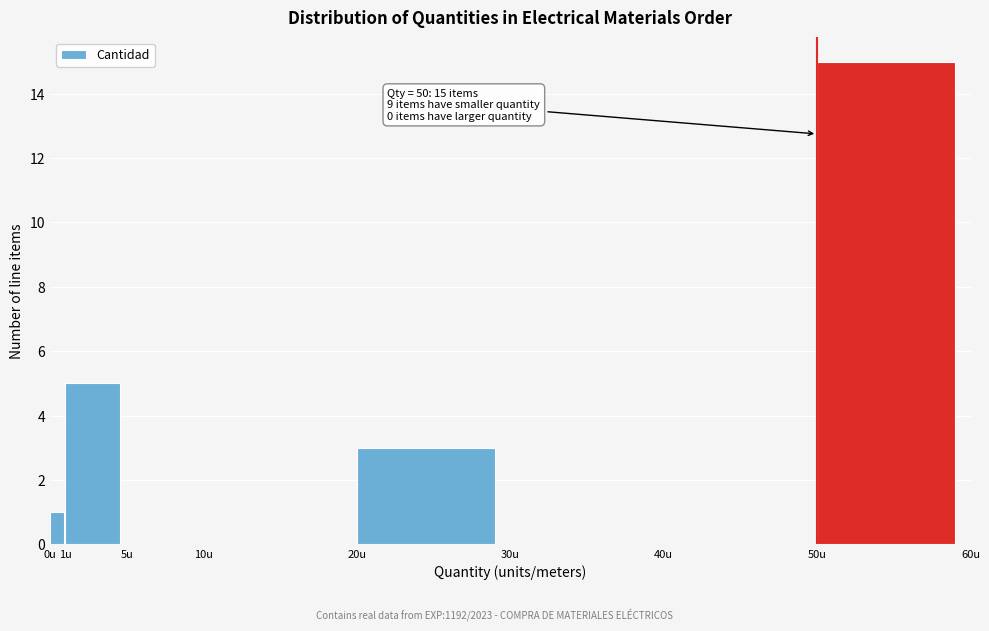

Over which range of the x-axis is the bar tallest?

50 to 60